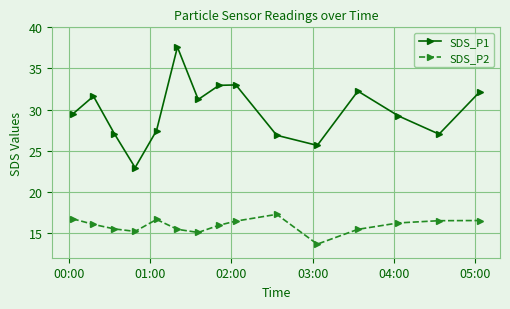

Which series has the largest range (max minus min)?

SDS_P1